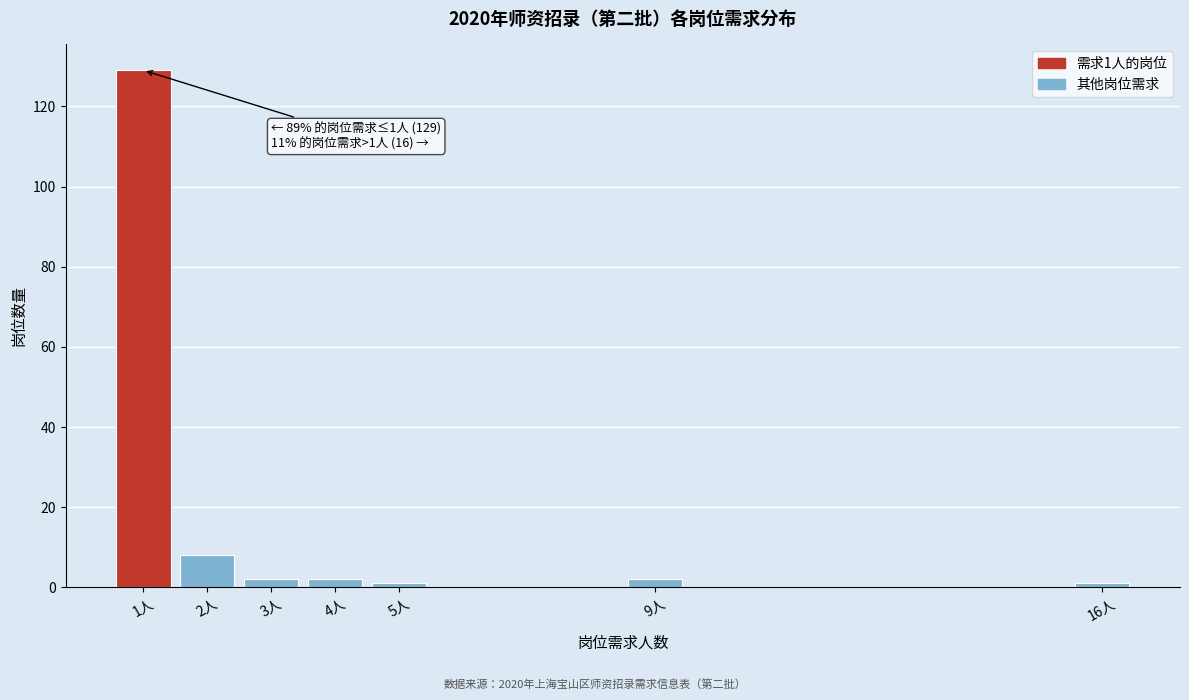

Reading right to left, extract all data points from this chart.

1	2	1	2	2	8	129